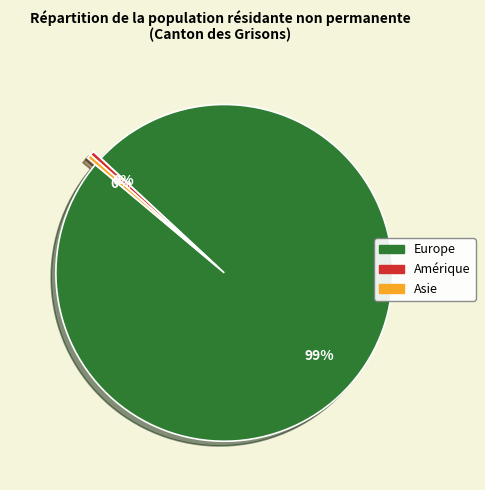

To the nearest percent, what is the average slice percentage?

33%